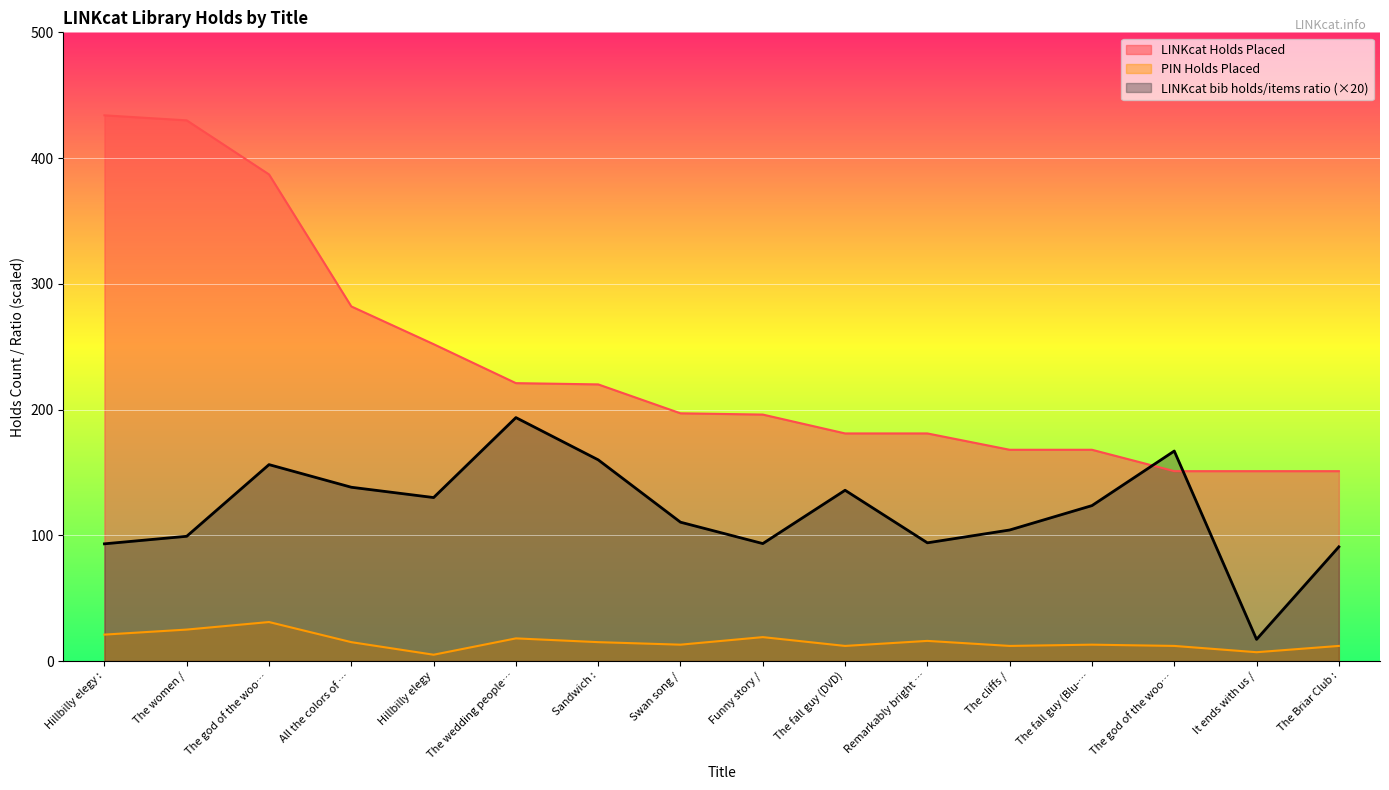

What is the label of the 15th point from the right?

The women /